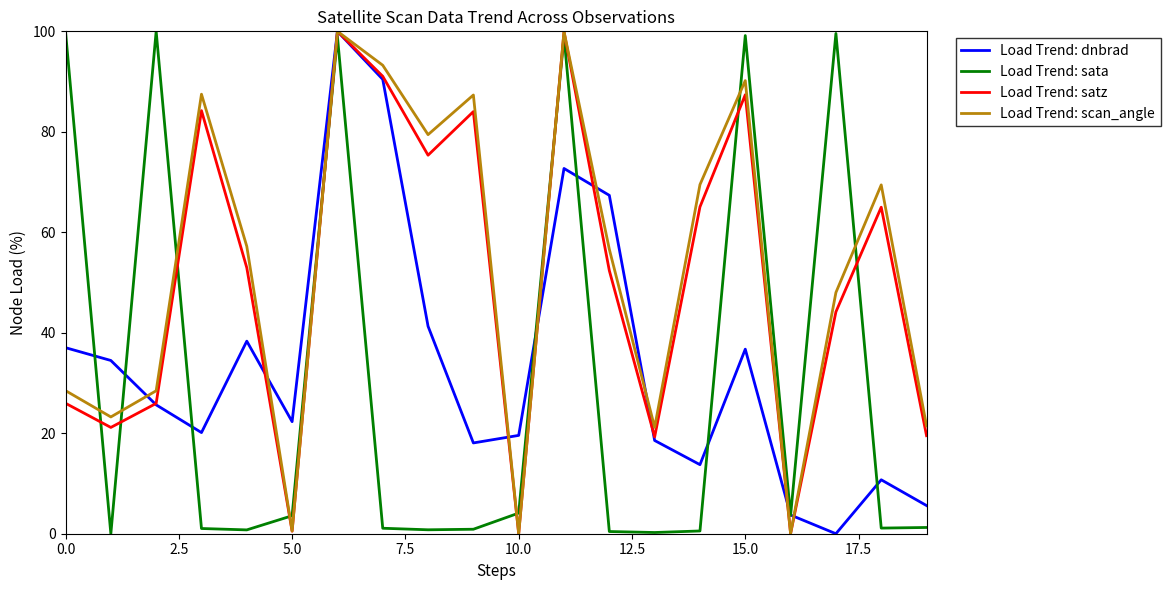

What is the greatest value displayed?

100.0